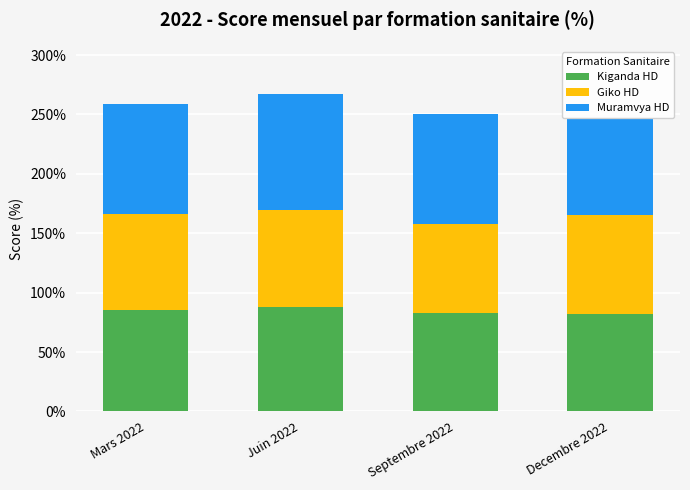

Are the bars grouped side by side (vs. stacked)?

No